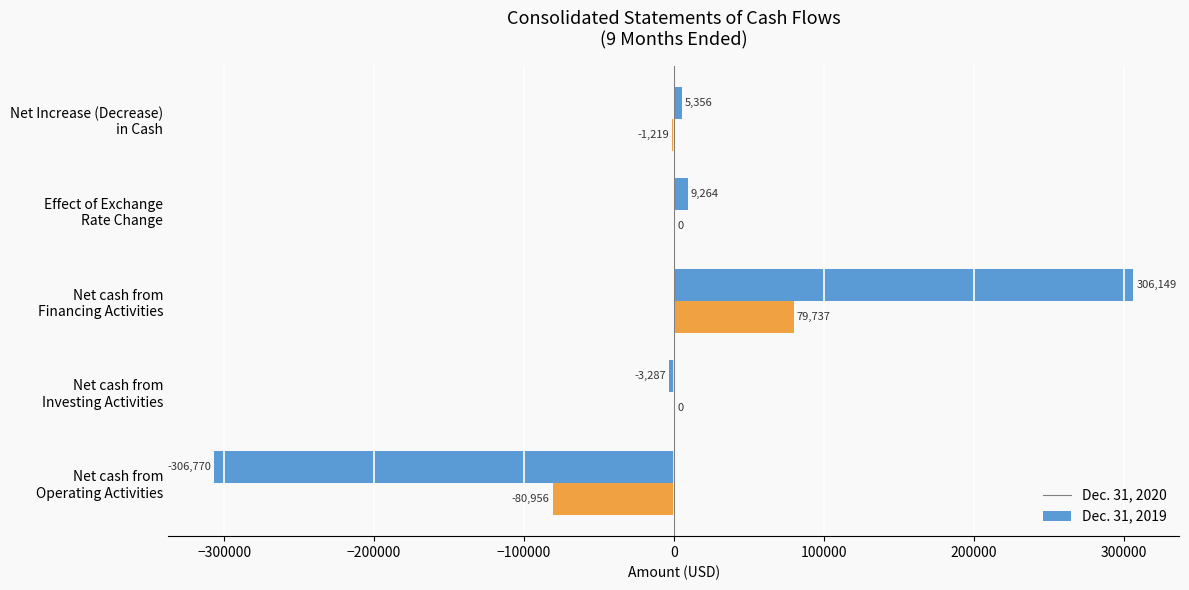

What are all the series names shown in the legend?

Dec. 31, 2020, Dec. 31, 2019